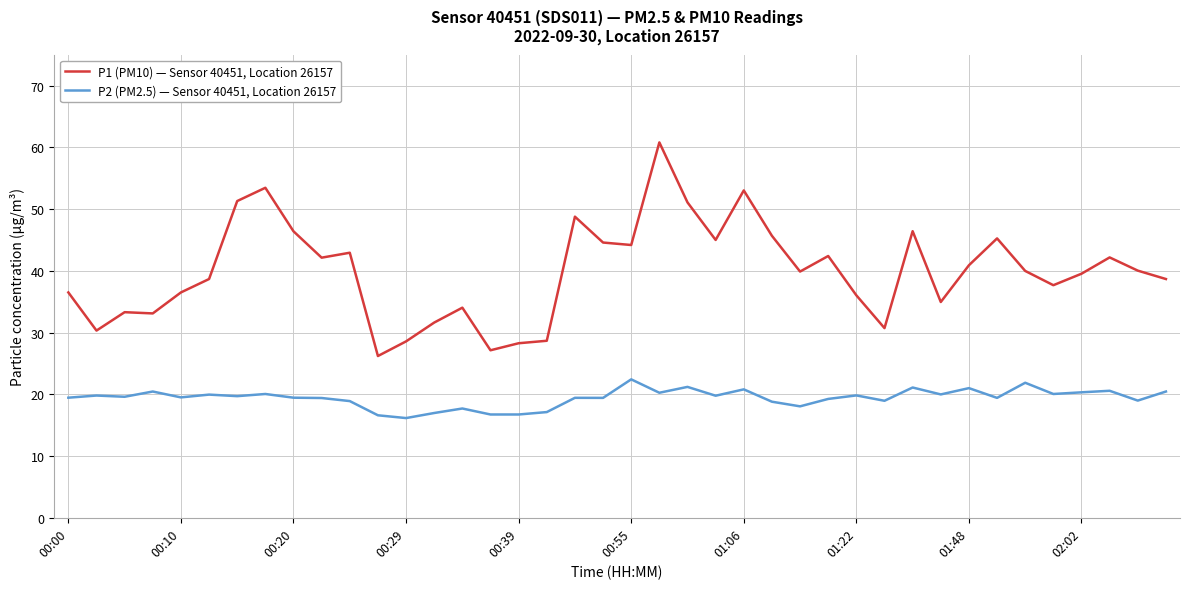

Count the number of data series in this chart.

2